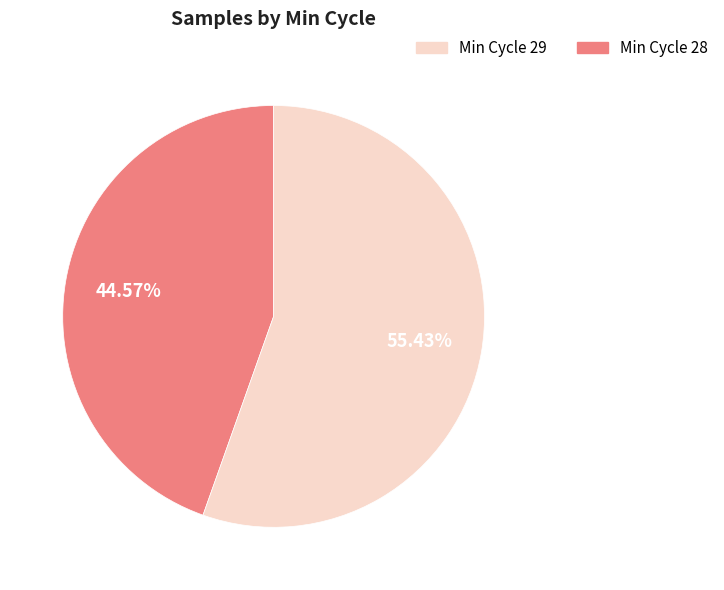

Is there any slice that represents more than half of the pie?

Yes